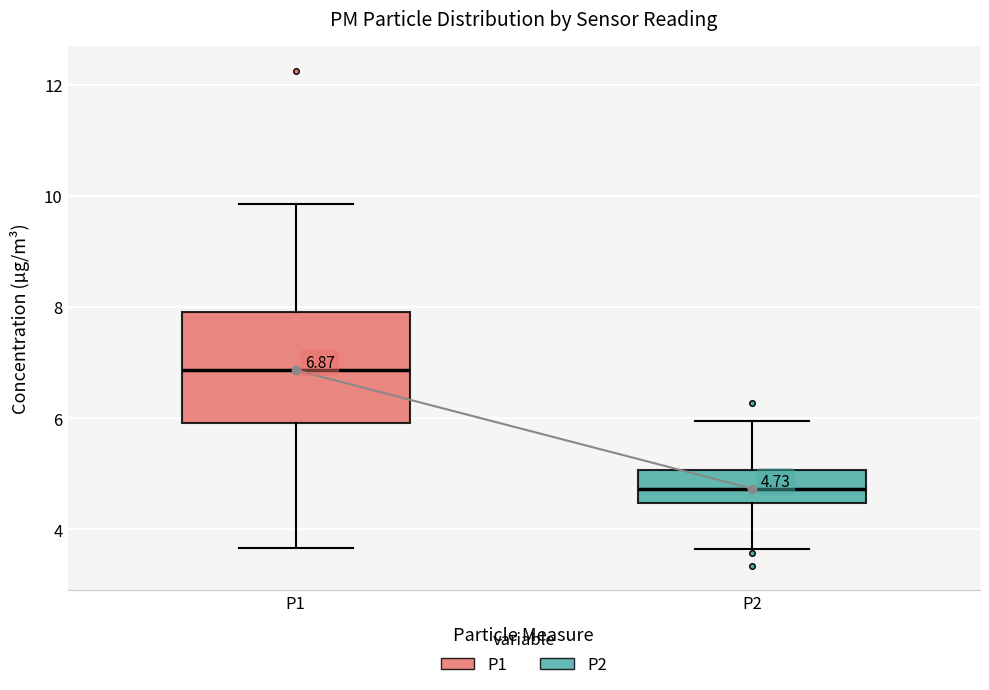

Comparing the boxes themselves (not the whiskers), which one is the tallest?

P1